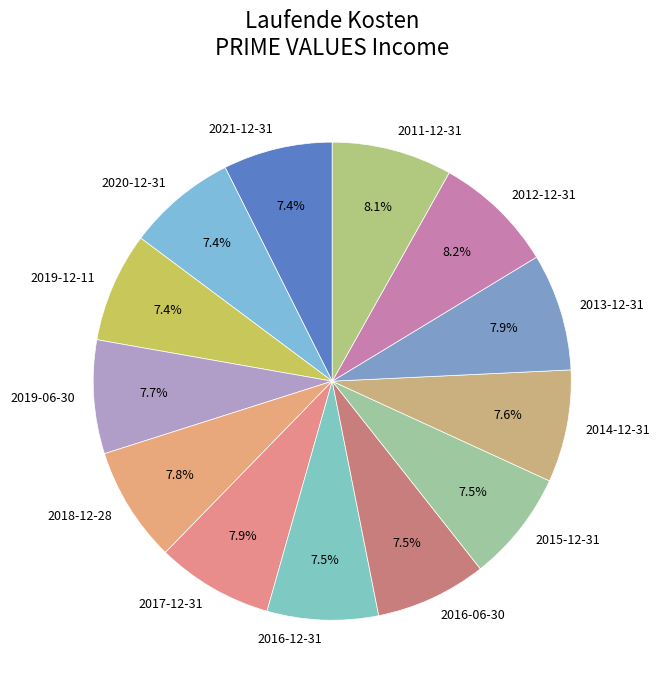

Does any single category account for the majority?

No